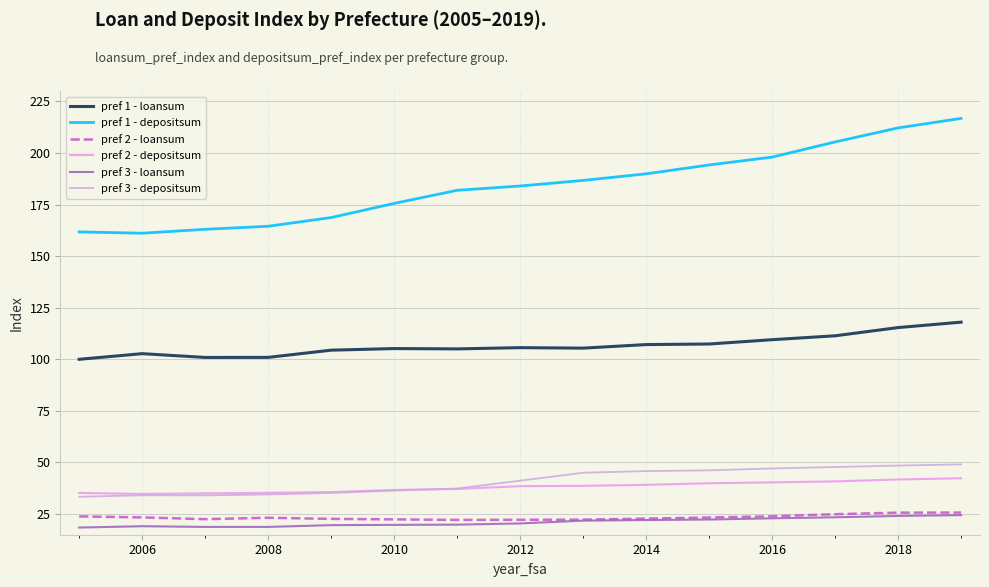

Which series has the largest total across all categories?

pref 1 - depositsum